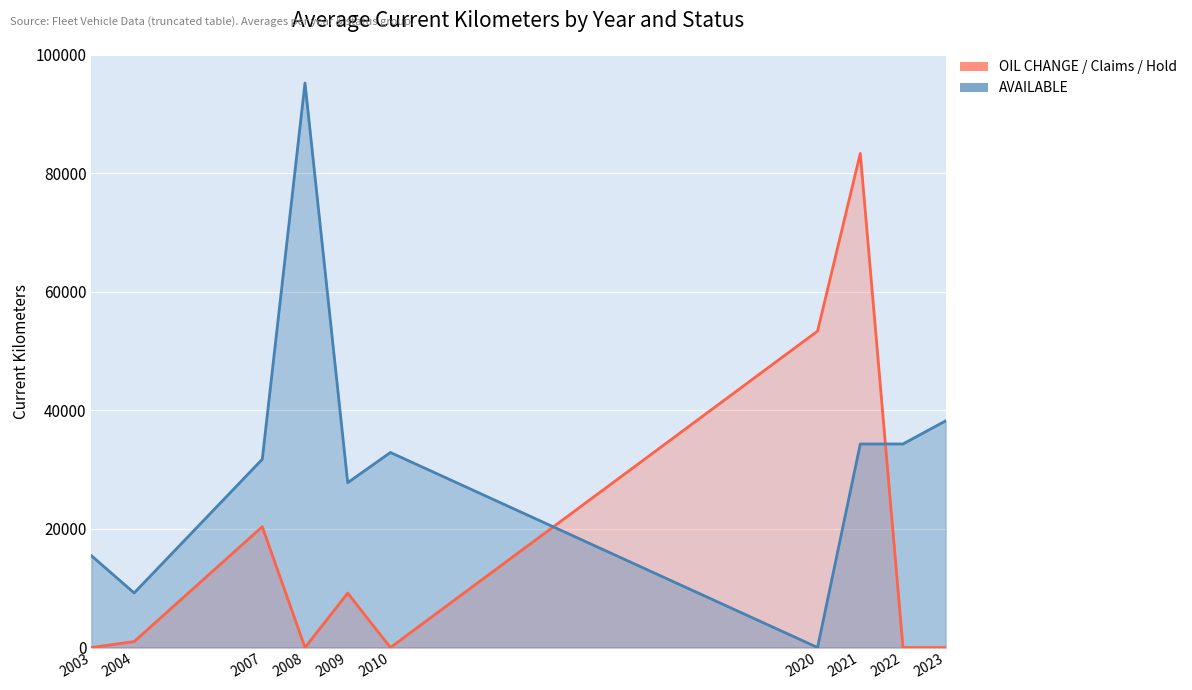

True or false: OIL CHANGE / Claims / Hold has a value of 0 at 2010.

True